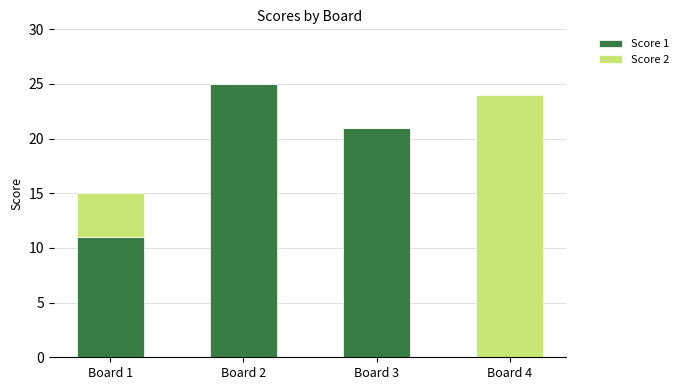

What is the maximum value for Score 1?

25